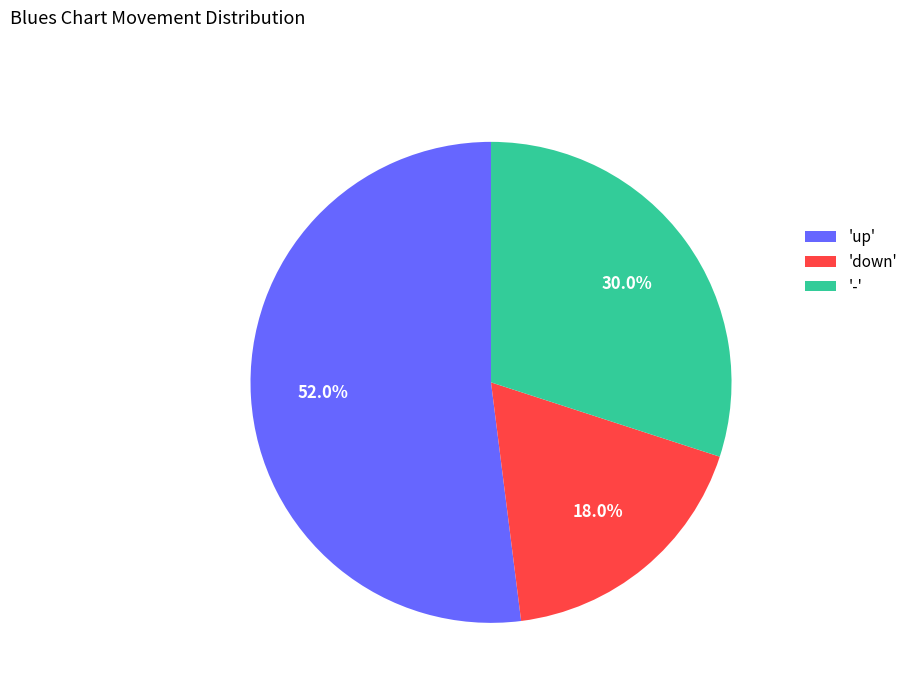

What is the majority slice?

'up'